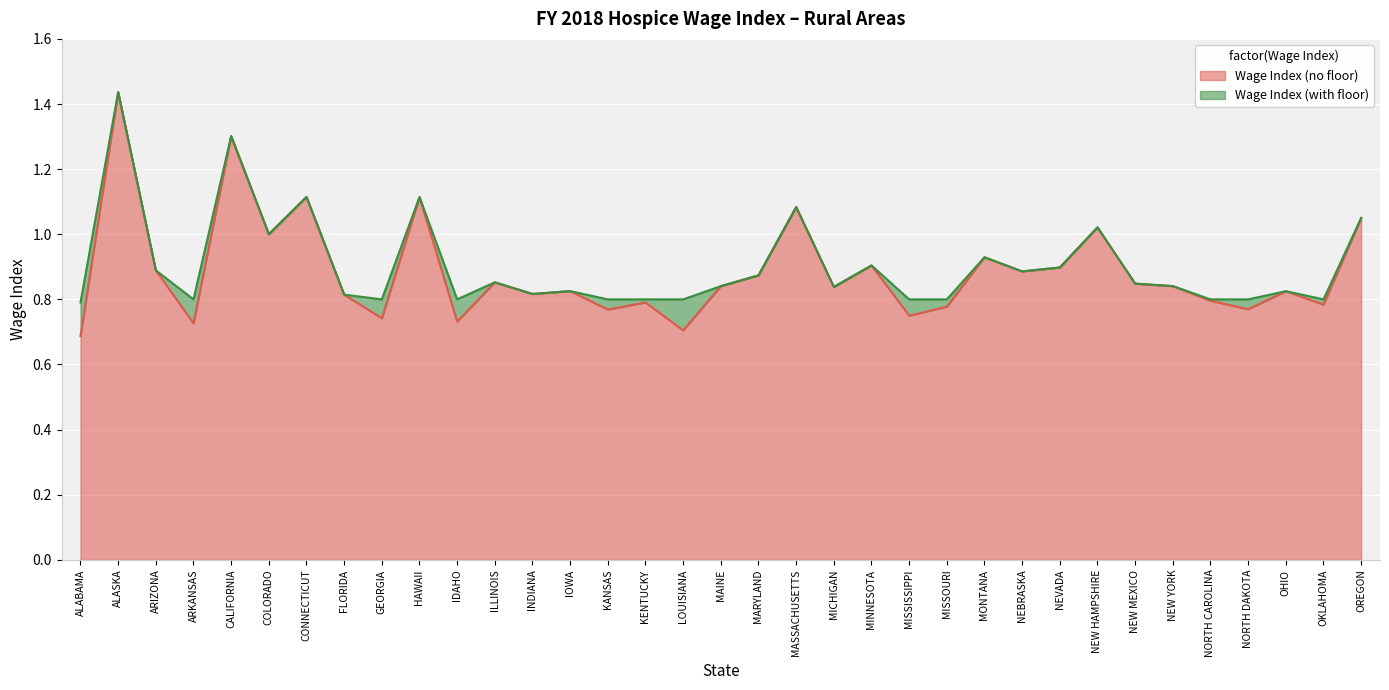

List the series in order of their peak value, highest first.

Wage Index (no floor), Wage Index (with floor)